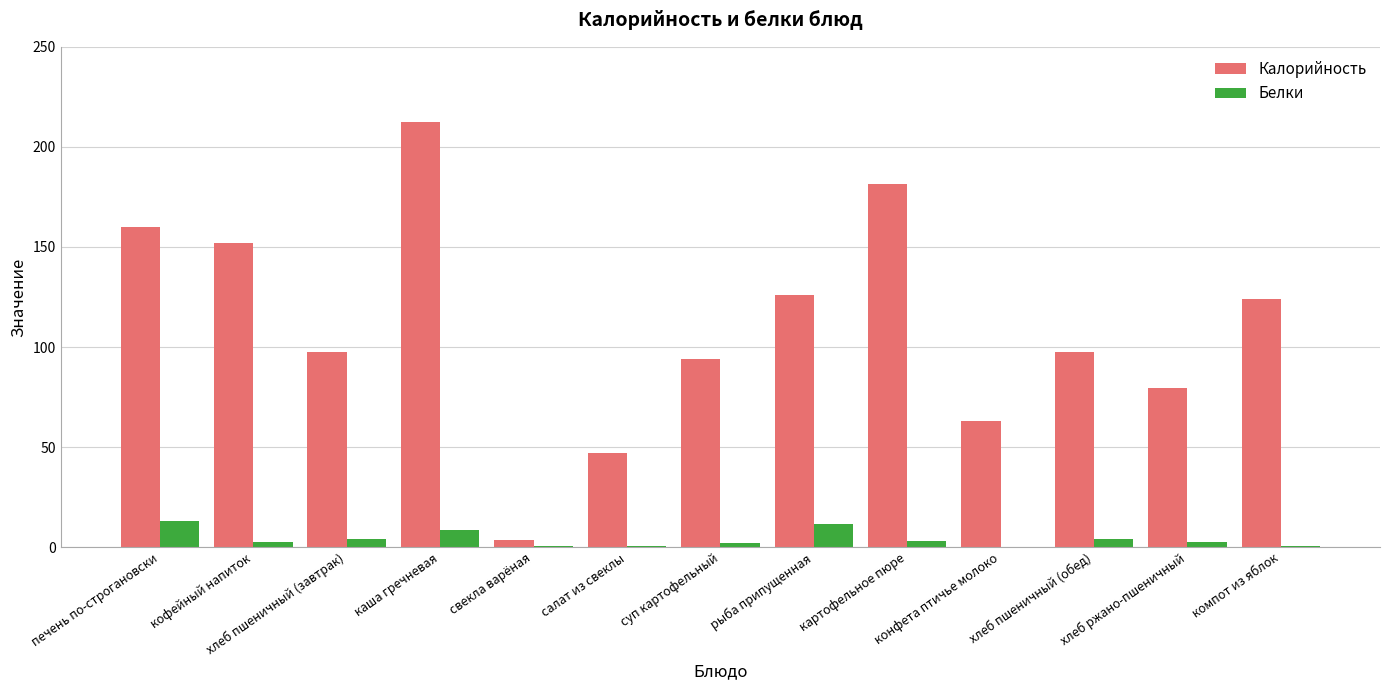

What is the sum of all Калорийность values?

1438.2